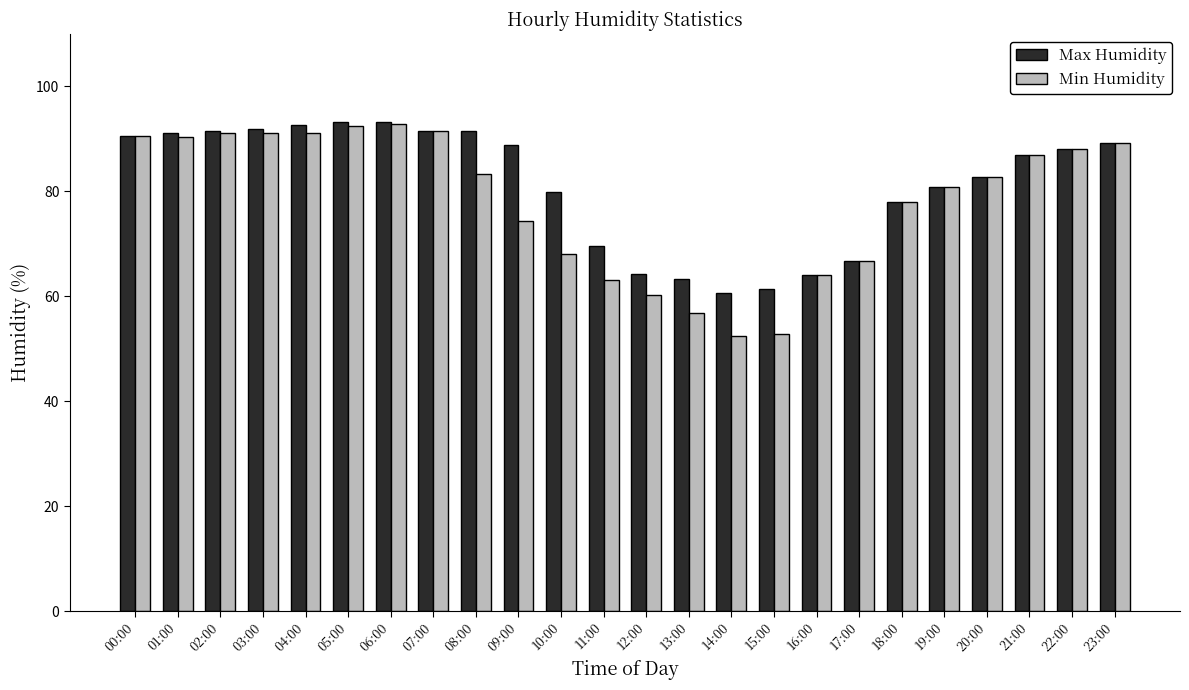

The Max Humidity series shows 132.8 at 06:00. True or false?

False